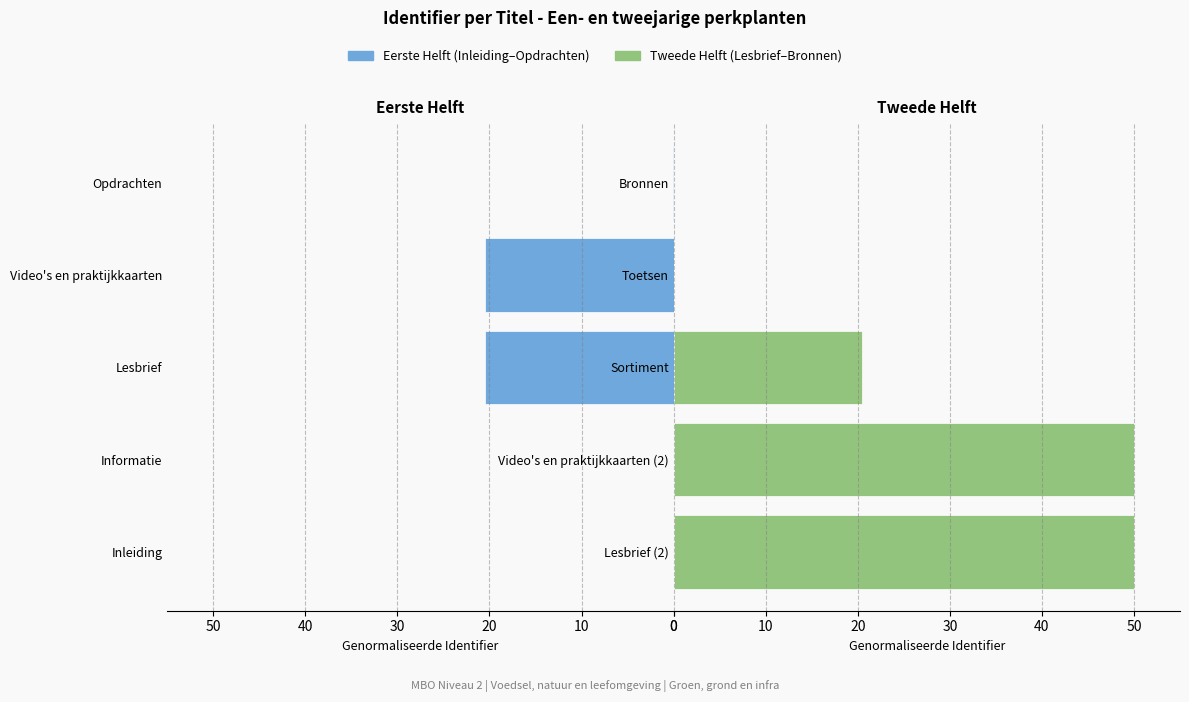

How many groups of bars are there?

5